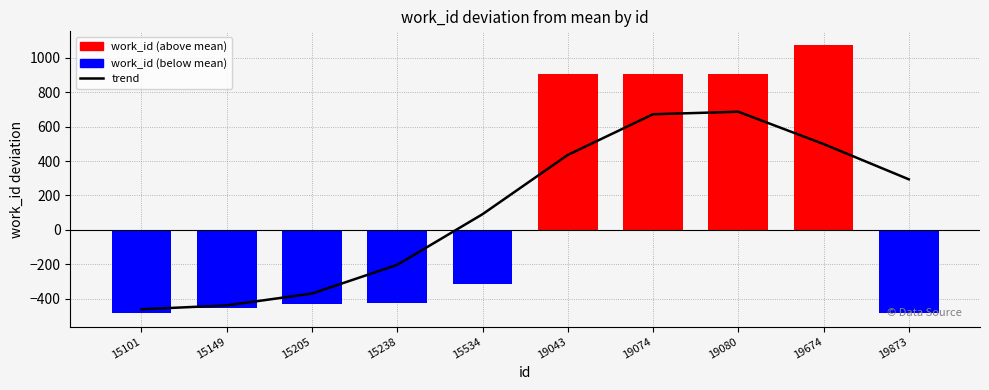

Is the value of trend at 19674 greater than the value of work_id at 15205?

Yes